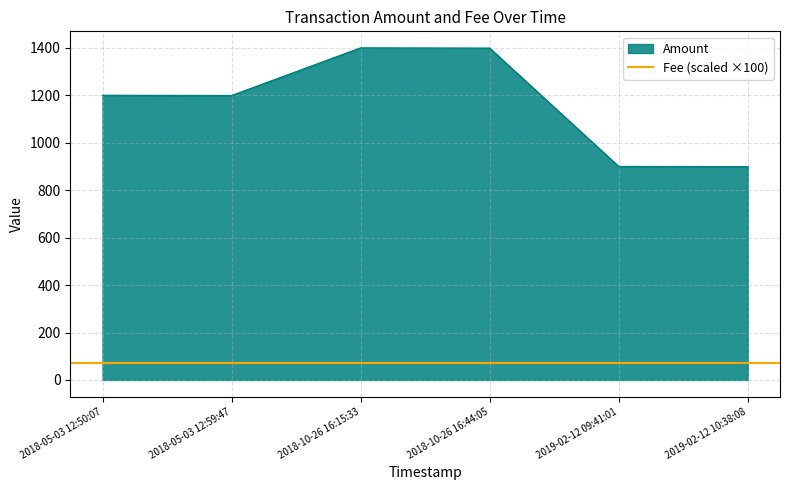

Rank the categories by value from lowest to highest.

2019-02-12 10:38:08, 2019-02-12 09:41:01, 2018-05-03 12:59:47, 2018-05-03 12:50:07, 2018-10-26 16:44:05, 2018-10-26 16:15:33